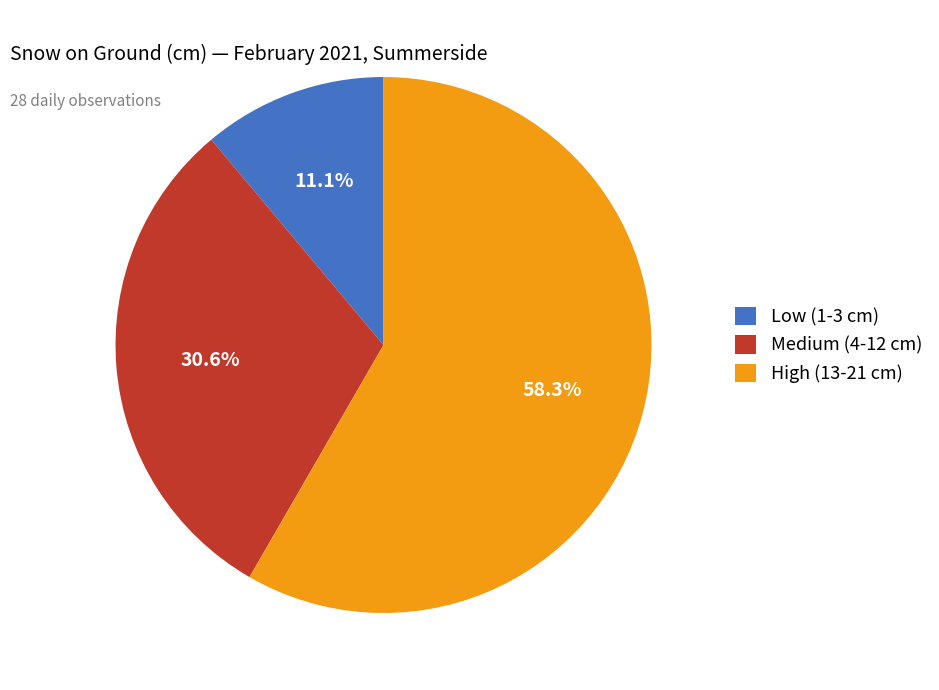

How much of the chart is everything except High (13-21 cm)?

41.7%